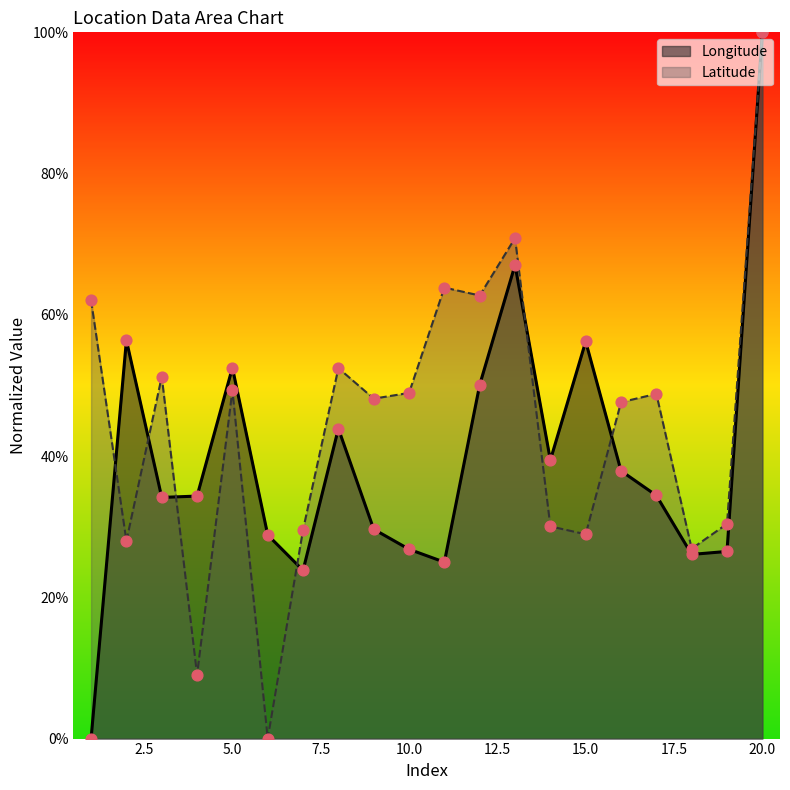

At how many categories does at least one series exceed 0?

20